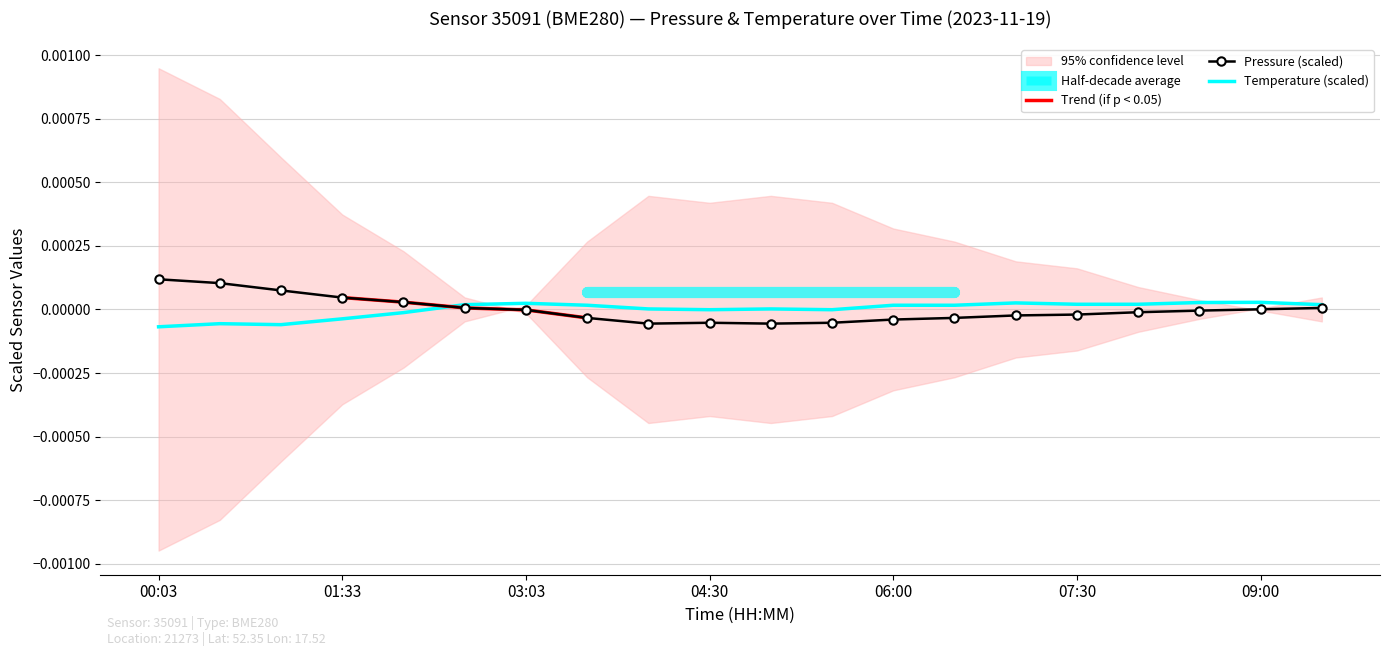

At which category does temperature reach its first local peak?

00:30